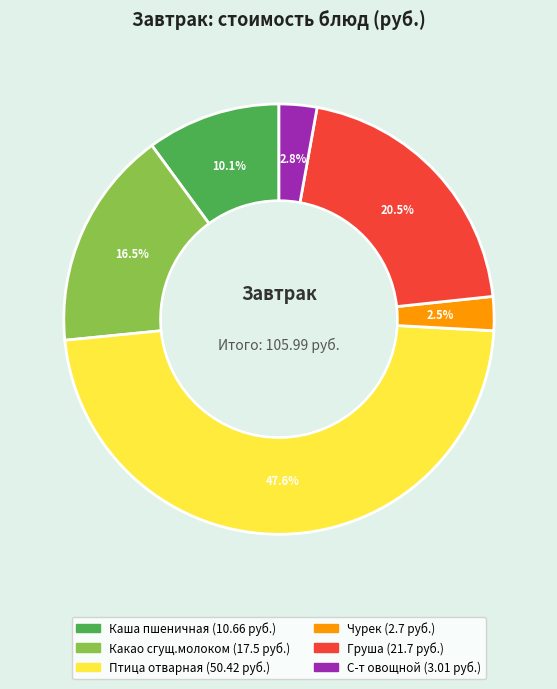

To the nearest percent, what is the difference between the largest and smallest slice percentages?

45%